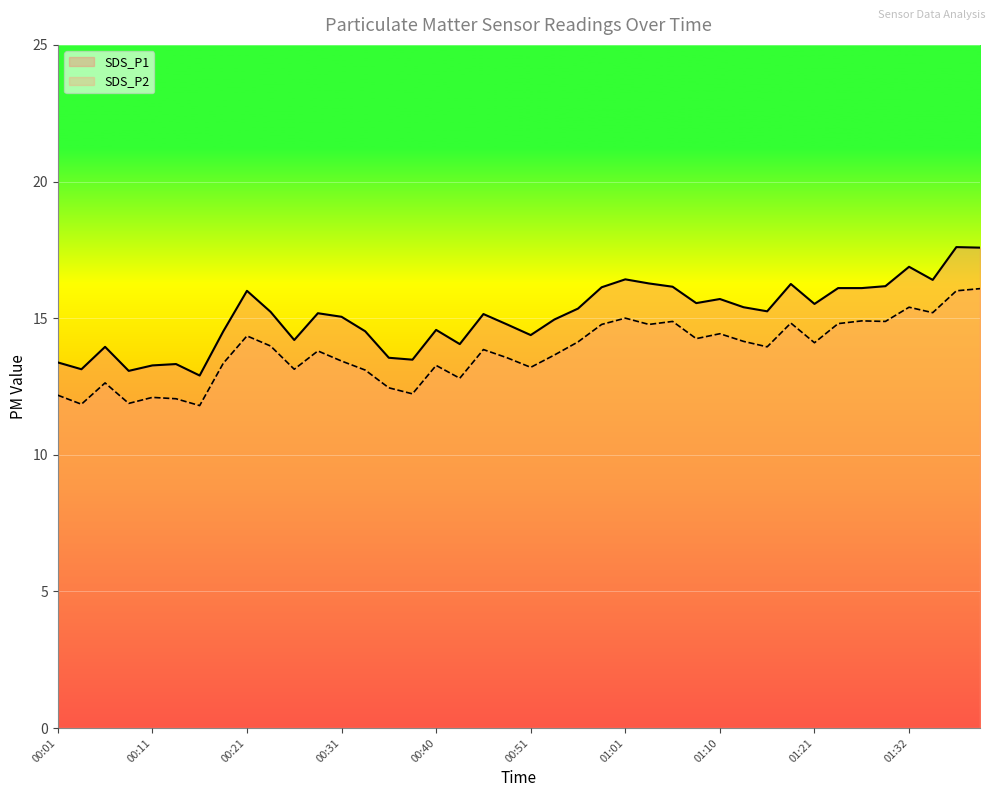

The SDS_P1 series shows 21.4 at 00:16. True or false?

False